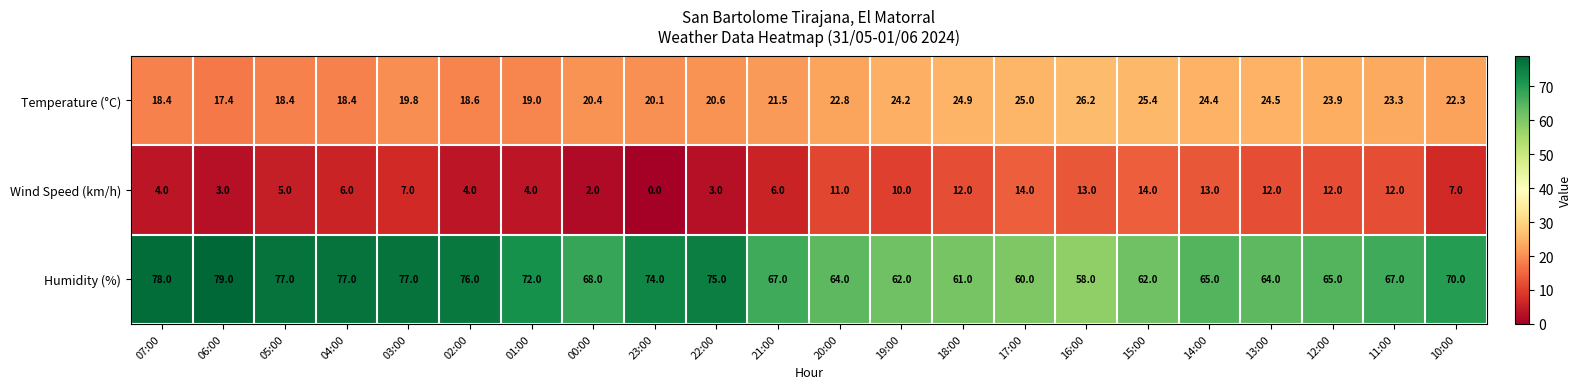

Which series has the widest spread of values?

Humidity (%)